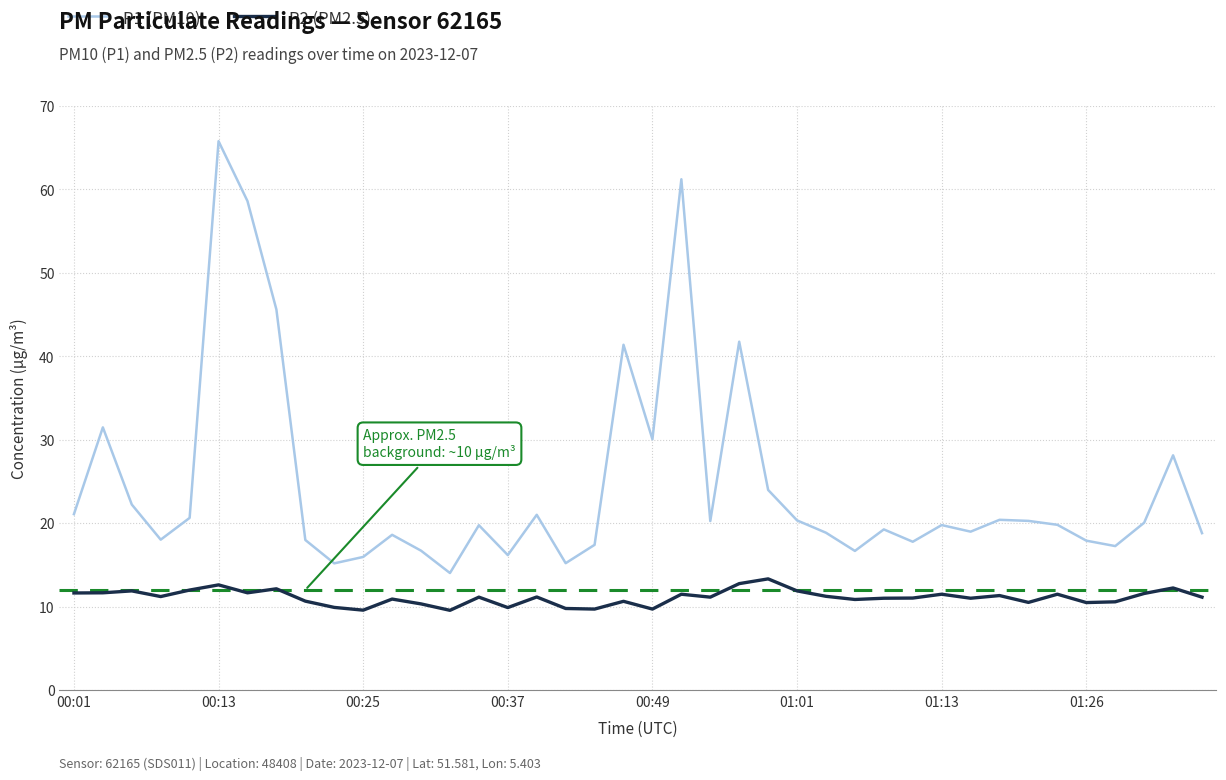

What is the highest value of the P1 (PM10) series?

65.8